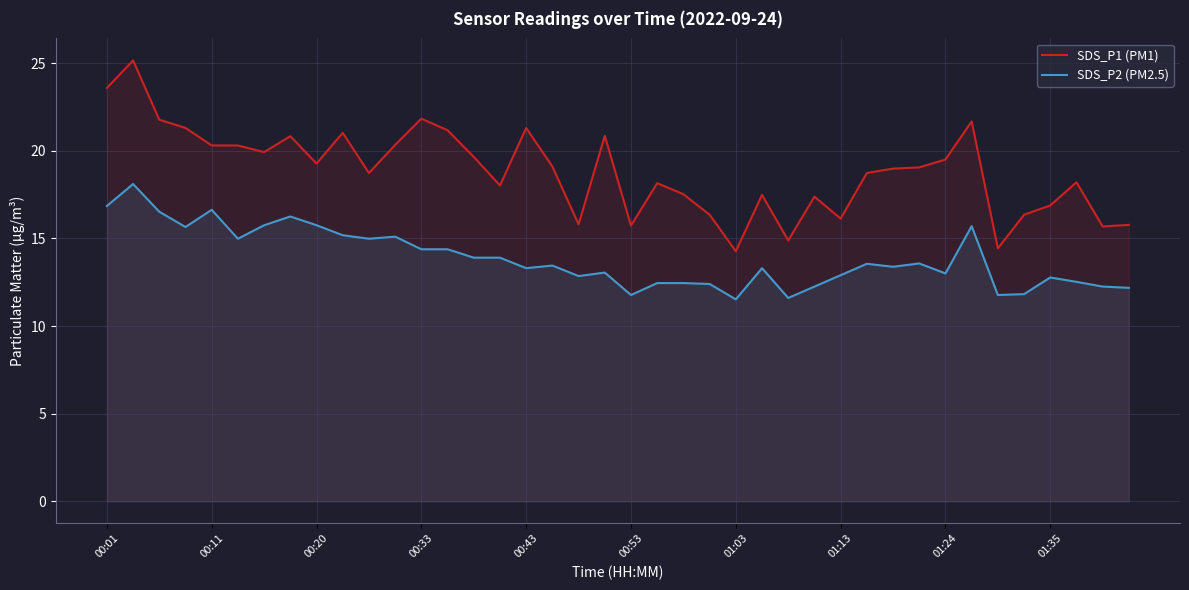

How many interior local valleys does the SDS_P1 (PM1) series have?

11